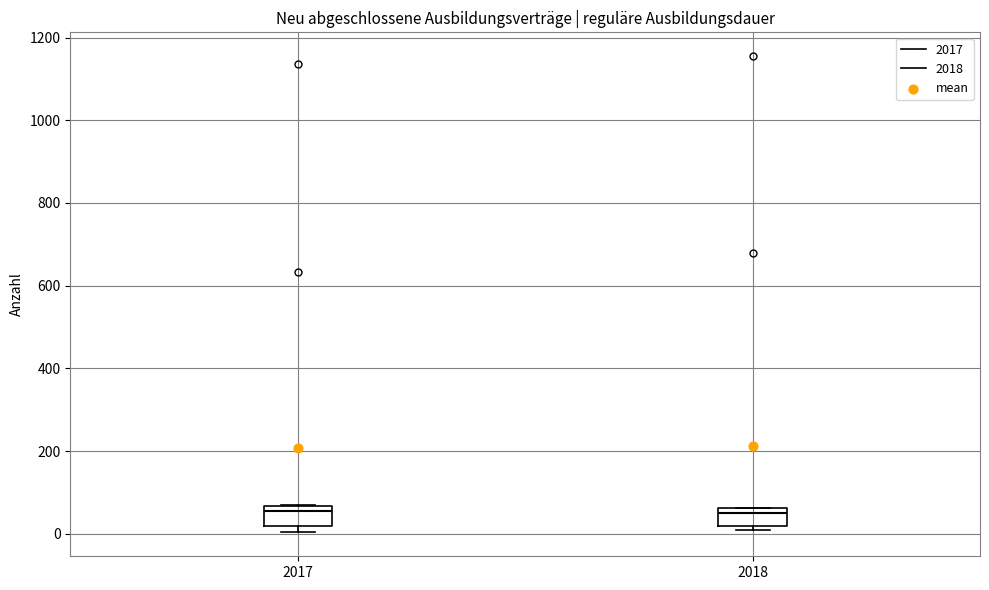

Where is the lower edge of the box at x = 2018 on the y-axis? The values are not printed on the chart, so give them approximately, as read against the axis.

20